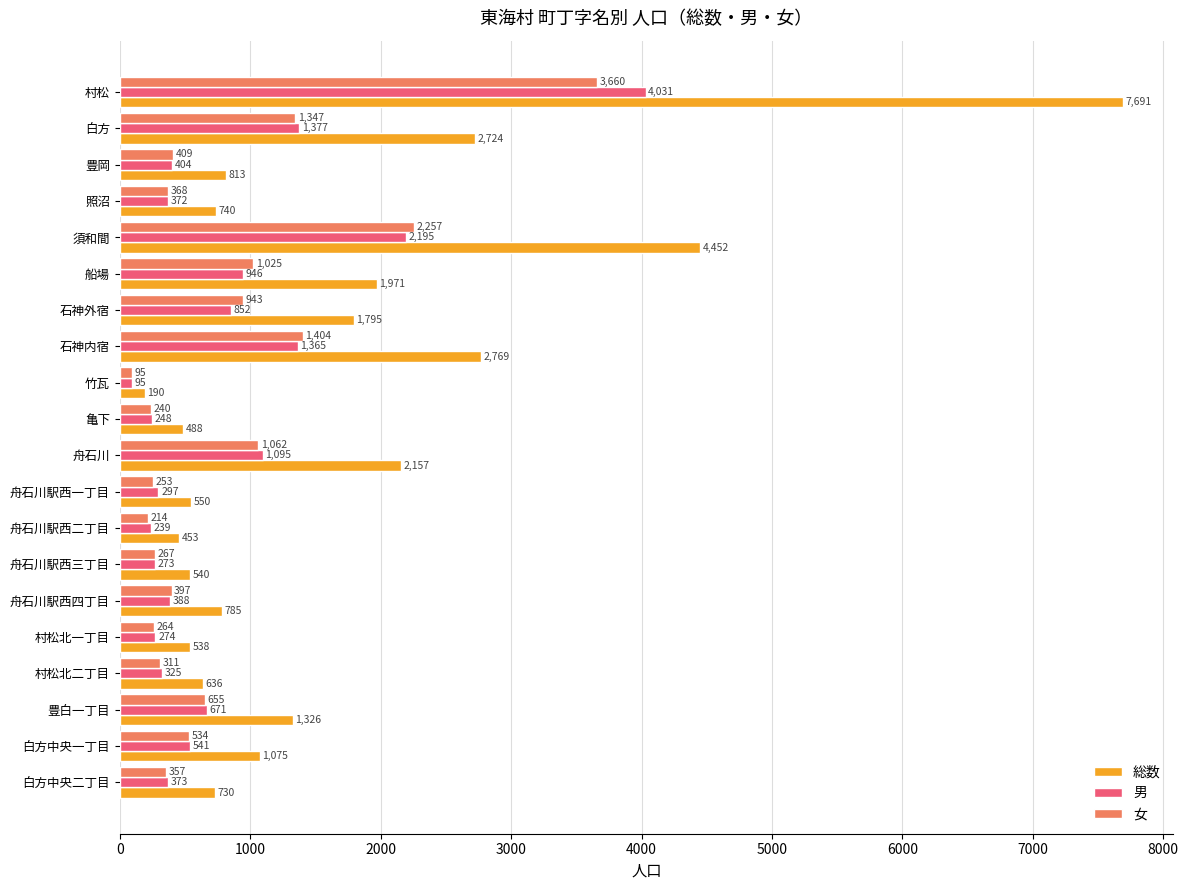

At which category does the chart reach its minimum across all series?

竹瓦